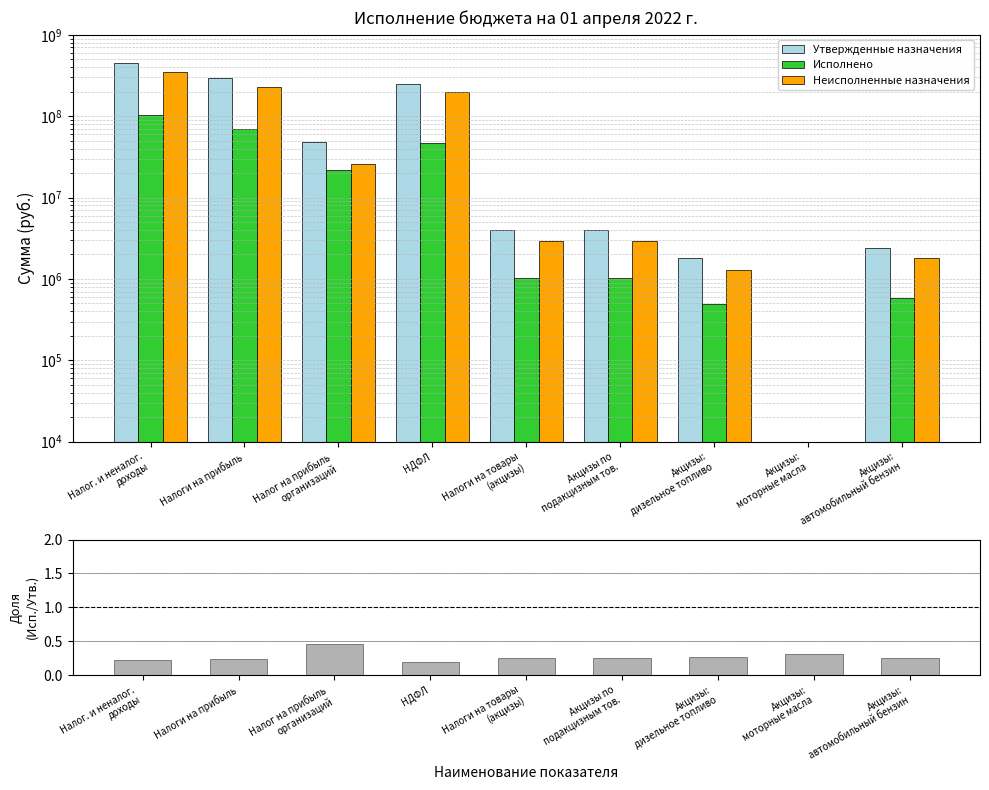

What is the highest value of the Утвержденные назначения series?

451604300.0